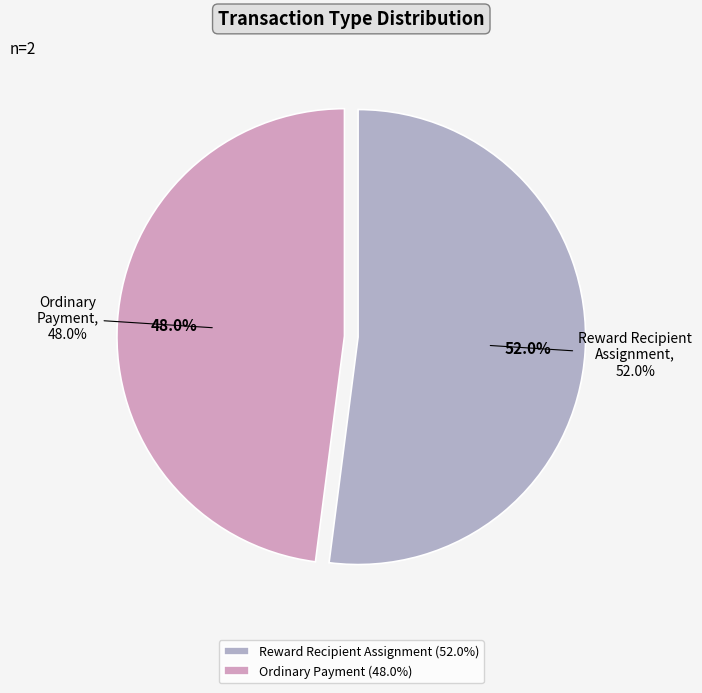

Is Ordinary Payment the majority of the pie?

No